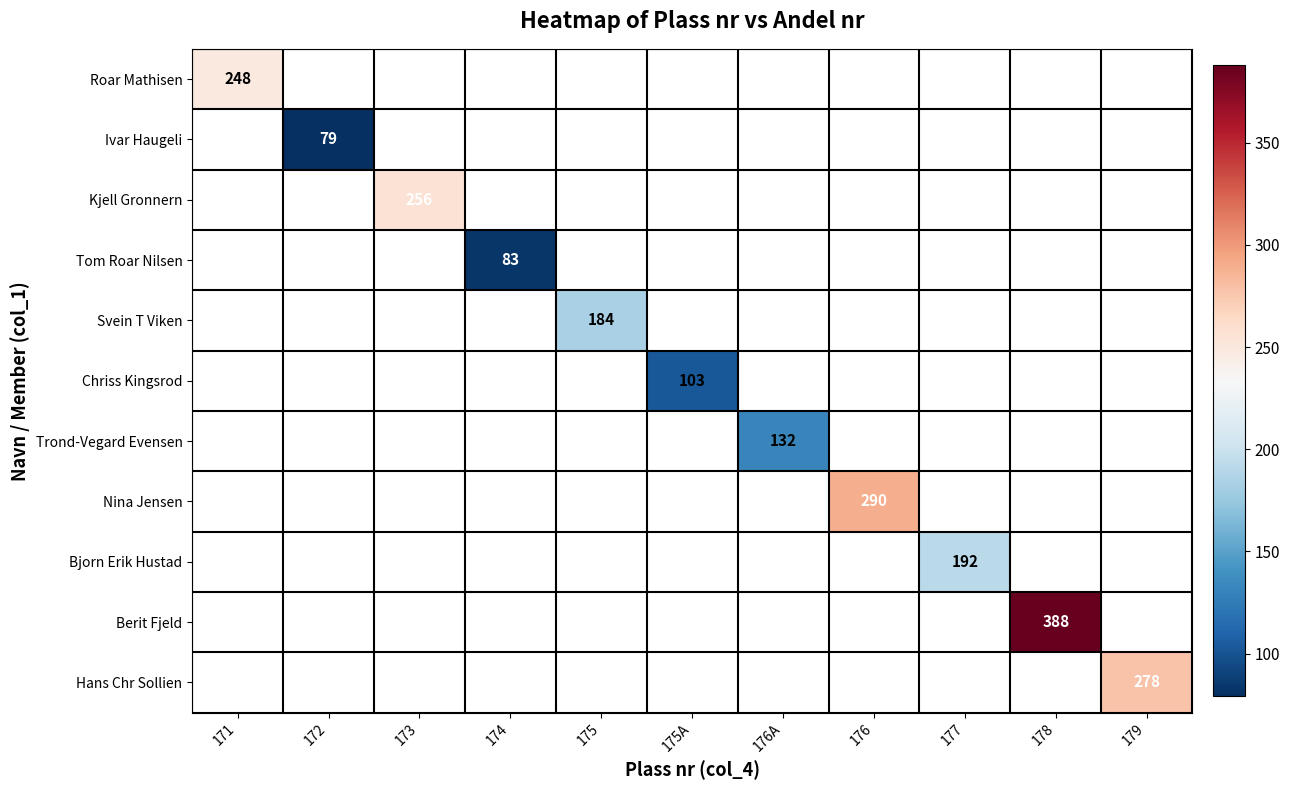

At how many categories does at least one series exceed 308?

1